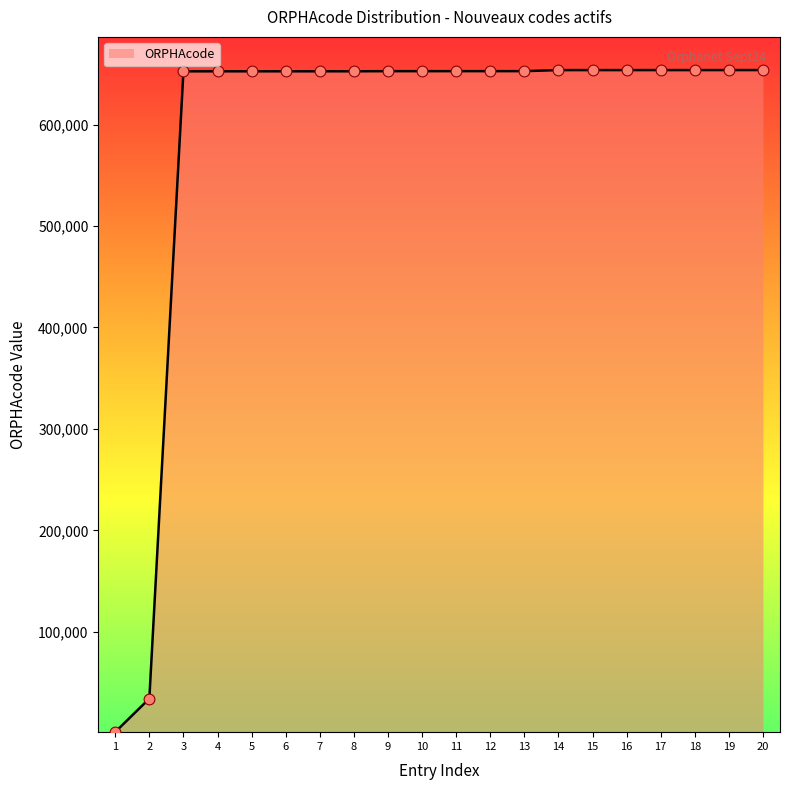

What is the change in value from 3 to 6?

+35